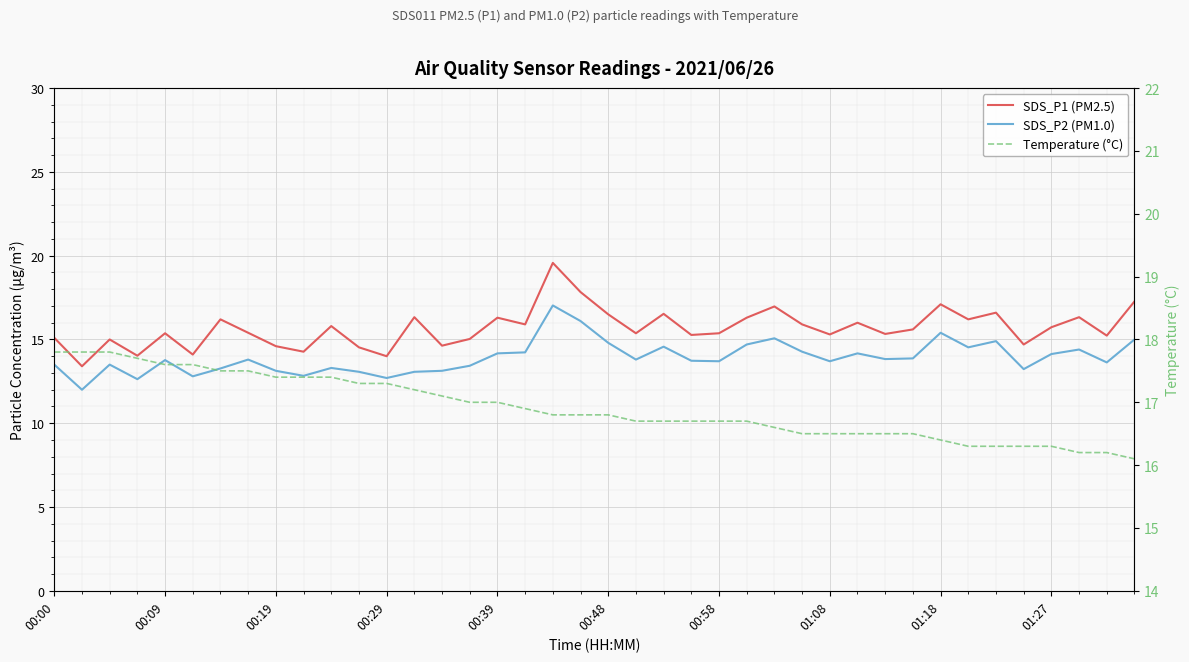

What is the difference between the second highest and second lowest values in the SDS_P2 (PM1.0) series?

3.5